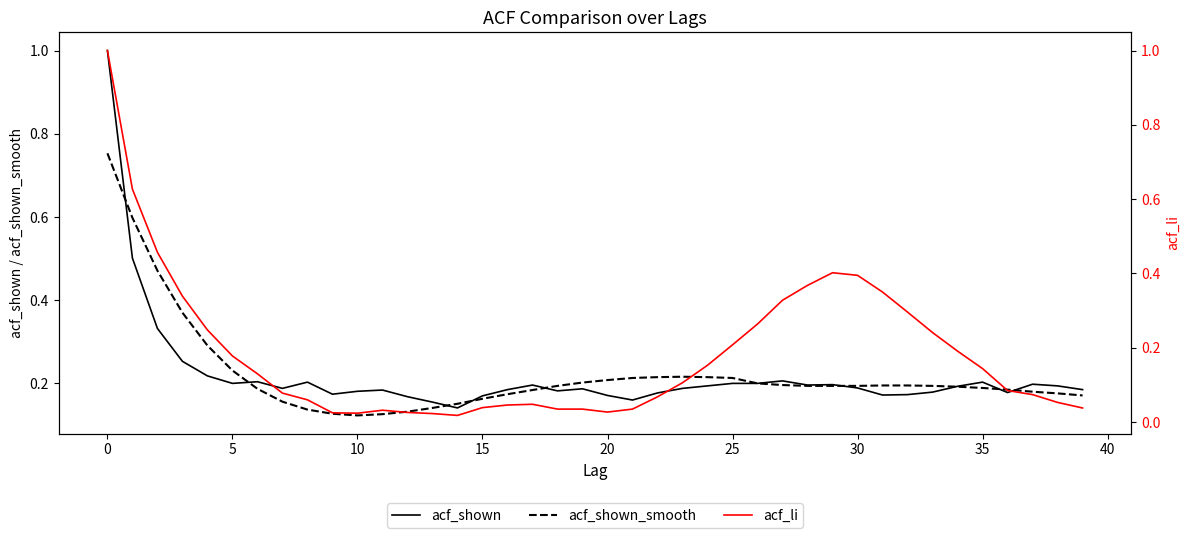

The acf_li series shows 0.0 at 20. True or false?

False